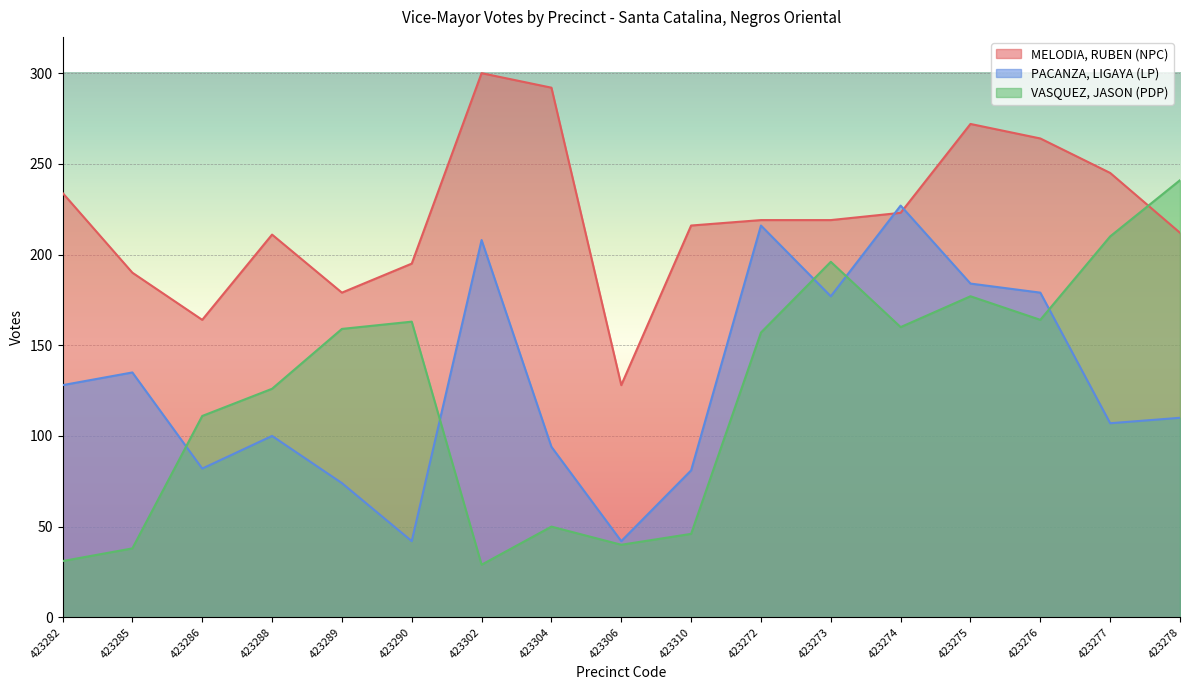

True or false: VASQUEZ, JASON (PDP) has a value of 31 at 423282.

True